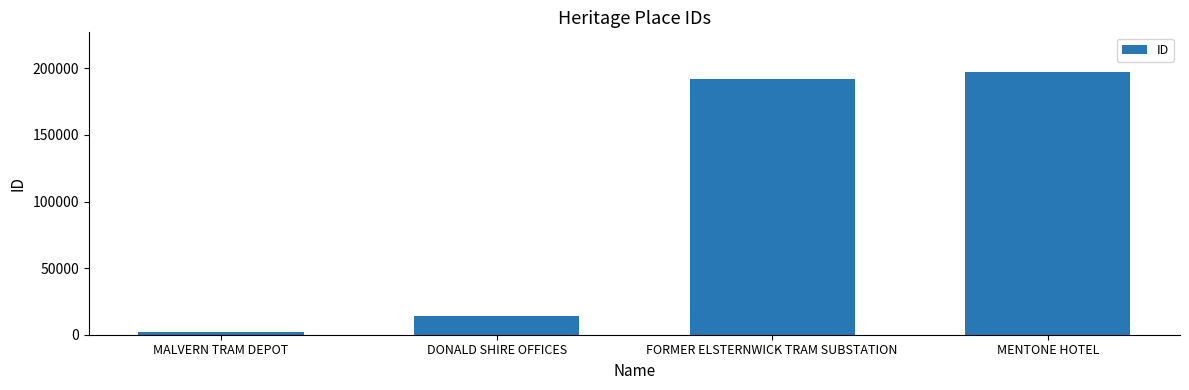

What is the change in value from MALVERN TRAM DEPOT to FORMER ELSTERNWICK TRAM SUBSTATION?

+190147